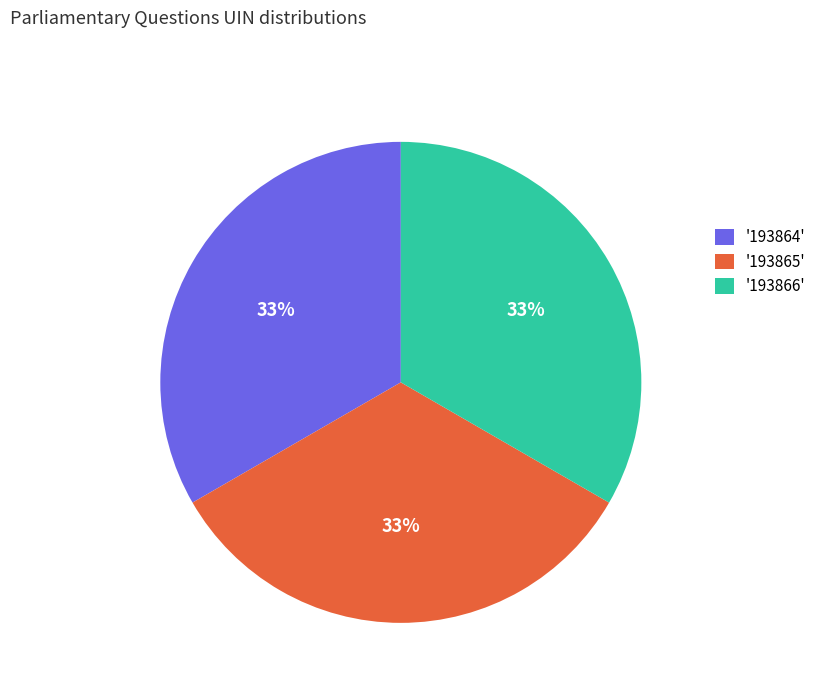

Combined, do '193866' and '193865' account for over 50%?

Yes